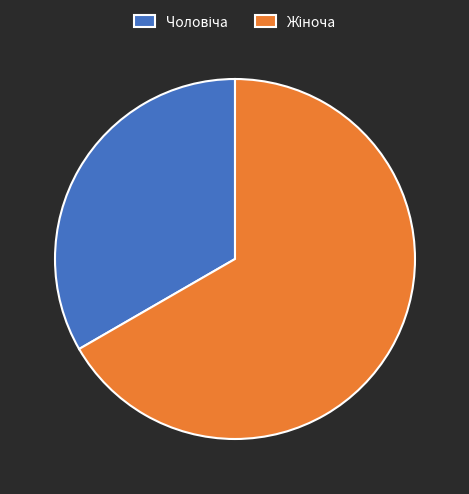

Is there any slice that represents more than half of the pie?

Yes